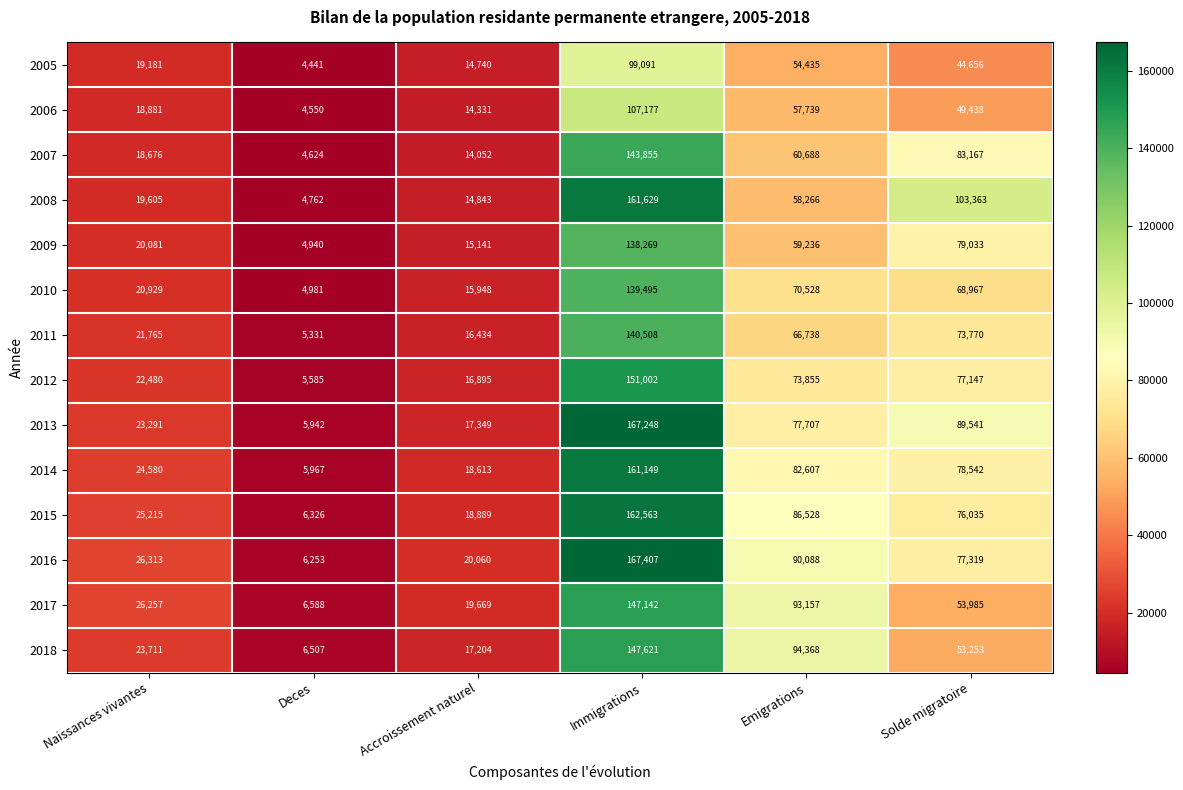

What is the sum of all 2005 values?

236544